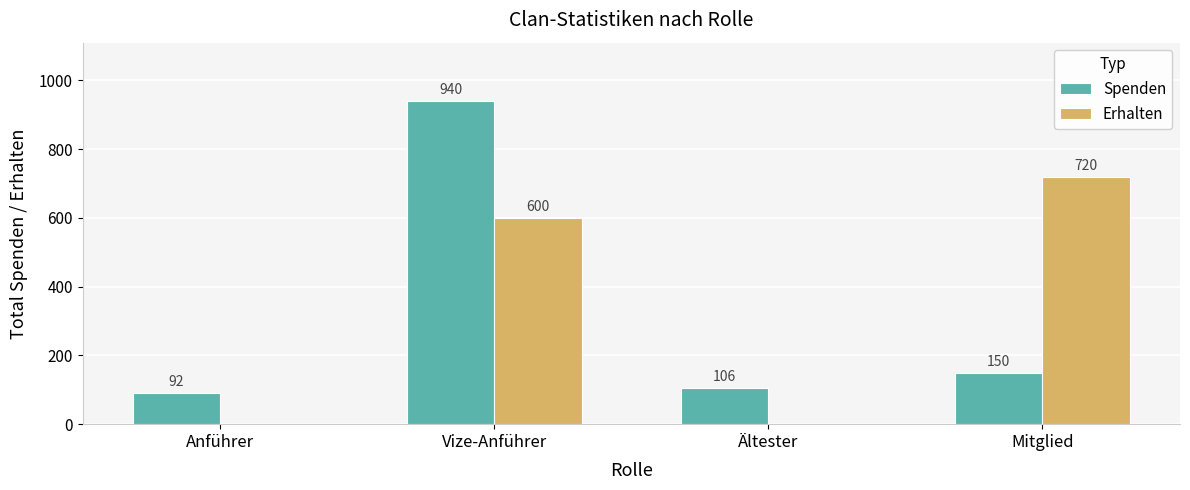

What is the greatest value displayed?

940